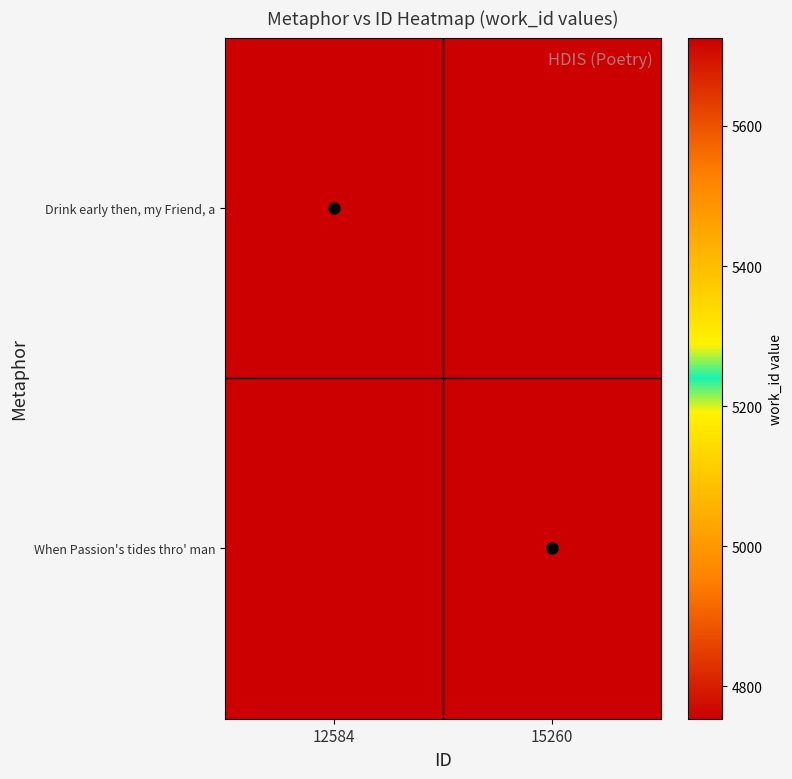

What is the spread (max minus min) of values at 15260?

5726